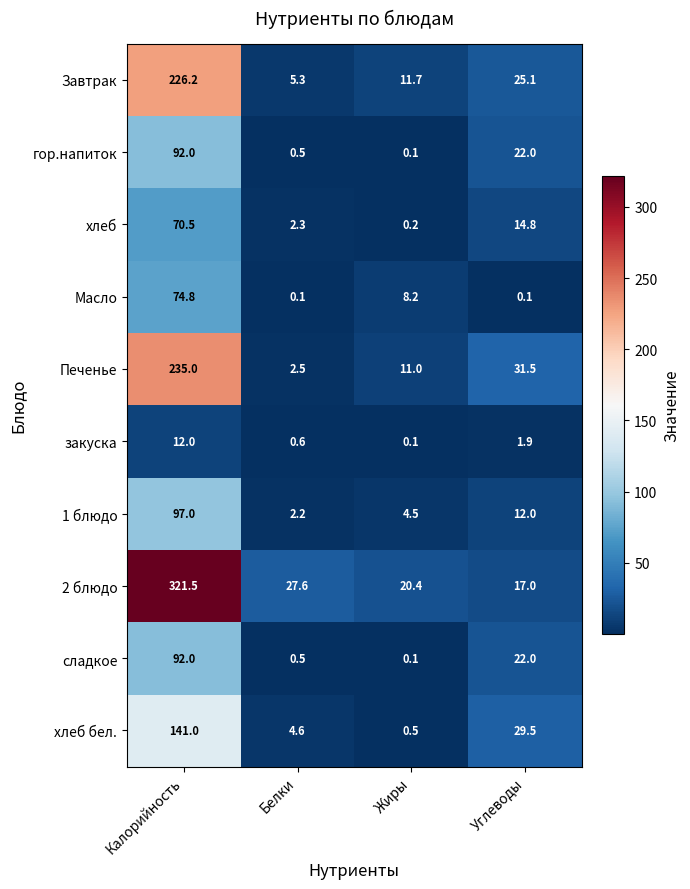

What is the spread (max minus min) of values at Жиры?

20.3